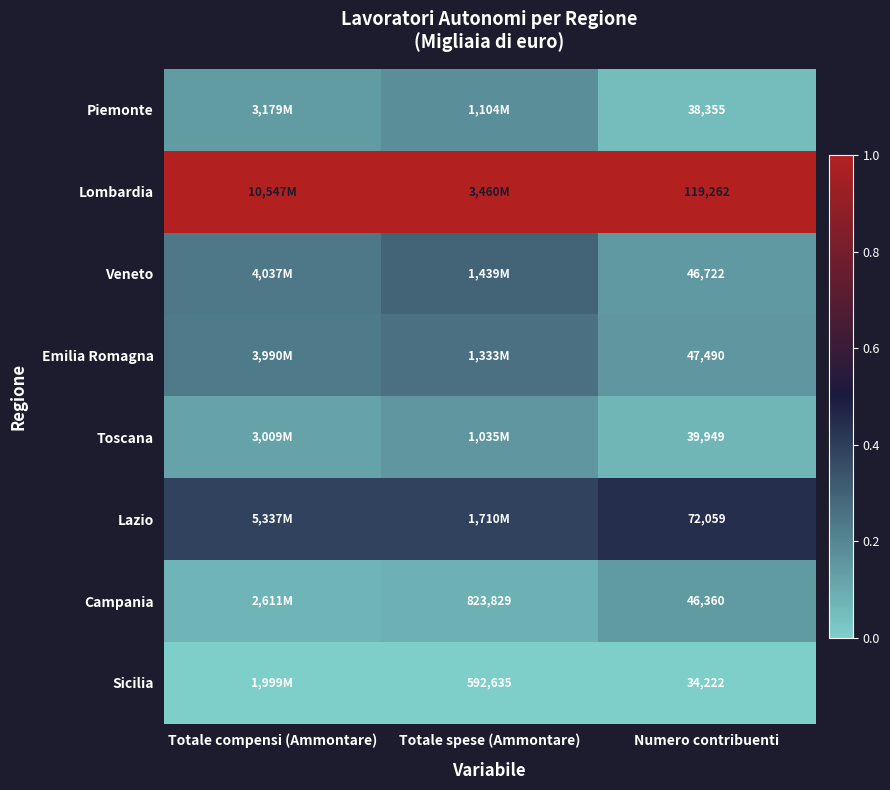

How many categories are shown in the chart?

3